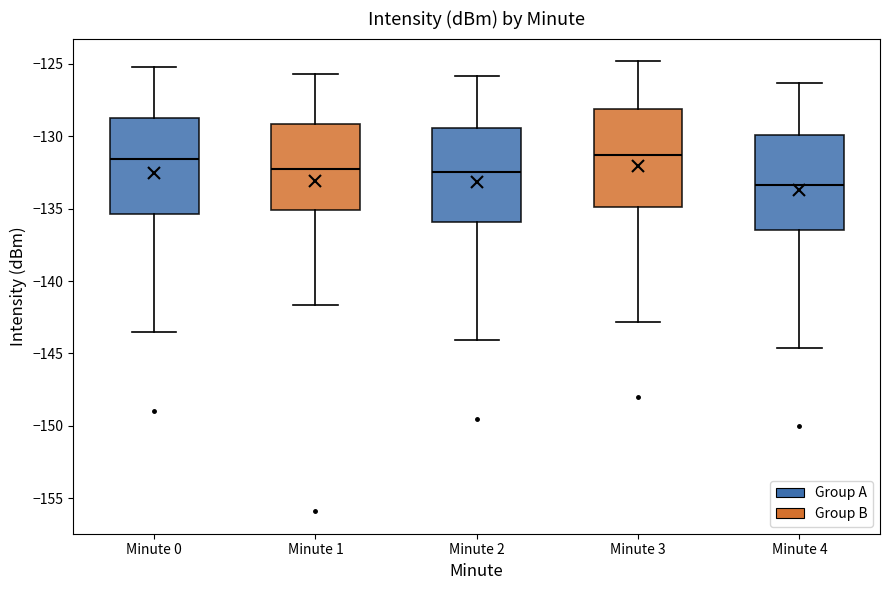

Reading left to right, transcribe this box plot: for each box, give where its median line is, the range the box spans, and where its two whiskers end, as read against the y-axis. The values are not printed on the chart, so give them approximately, as read against the axis.

Minute 0: median -131.5, box -135.5 to -129.0, whiskers -143.5 to -125.0
Minute 1: median -132.0, box -135.0 to -129.0, whiskers -141.5 to -125.5
Minute 2: median -132.5, box -136.0 to -129.5, whiskers -144.0 to -126.0
Minute 3: median -131.5, box -135.0 to -128.0, whiskers -143.0 to -125.0
Minute 4: median -133.5, box -136.5 to -130.0, whiskers -144.5 to -126.5